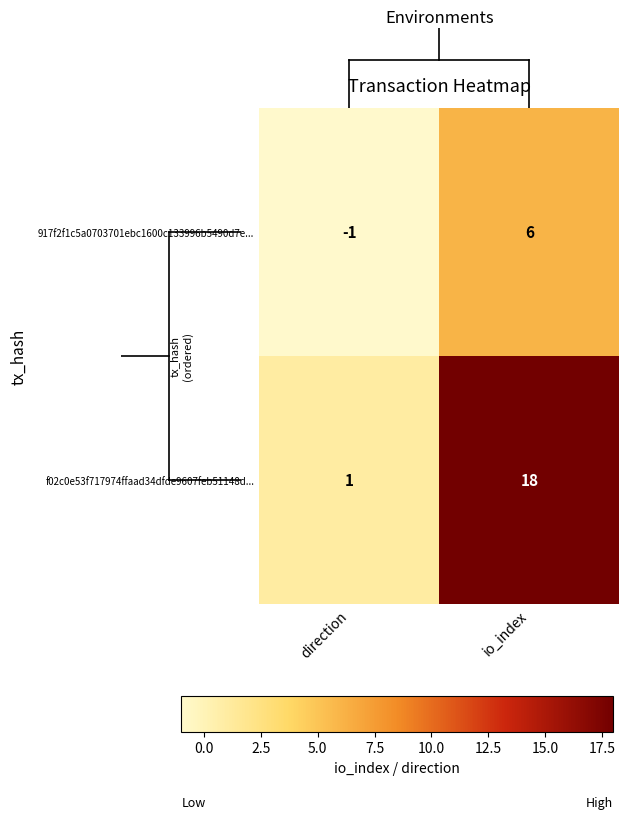

Rank the series by their average value, from lowest to highest.

917f2f1c5a0703701ebc1600c133996b5490d7e..., f02c0e53f717974ffaad34dfde9607feb51148d...